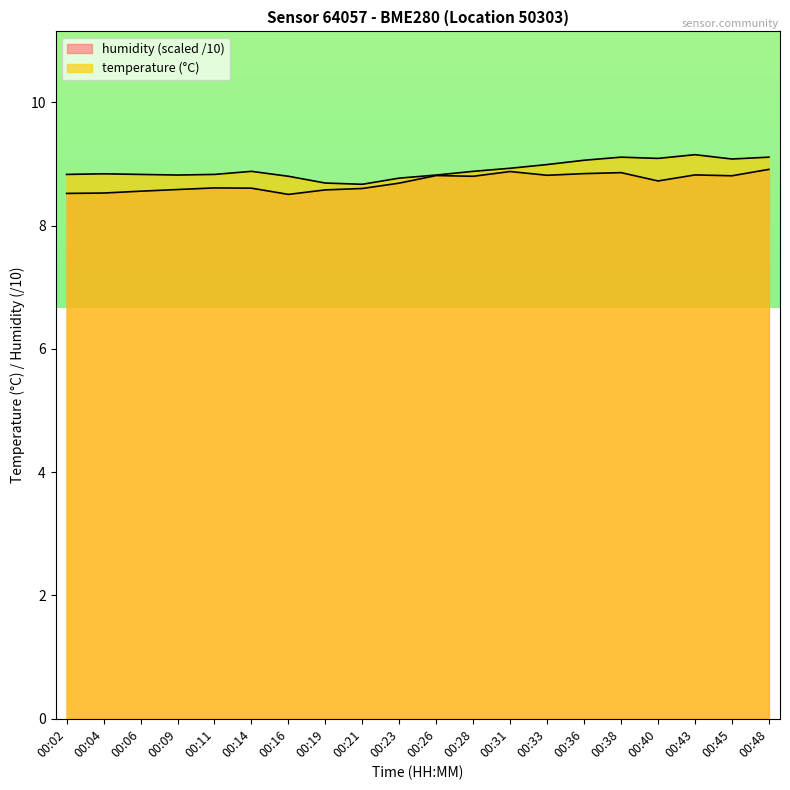

What is the value of the temperature point at the 20th from the left?

9.1